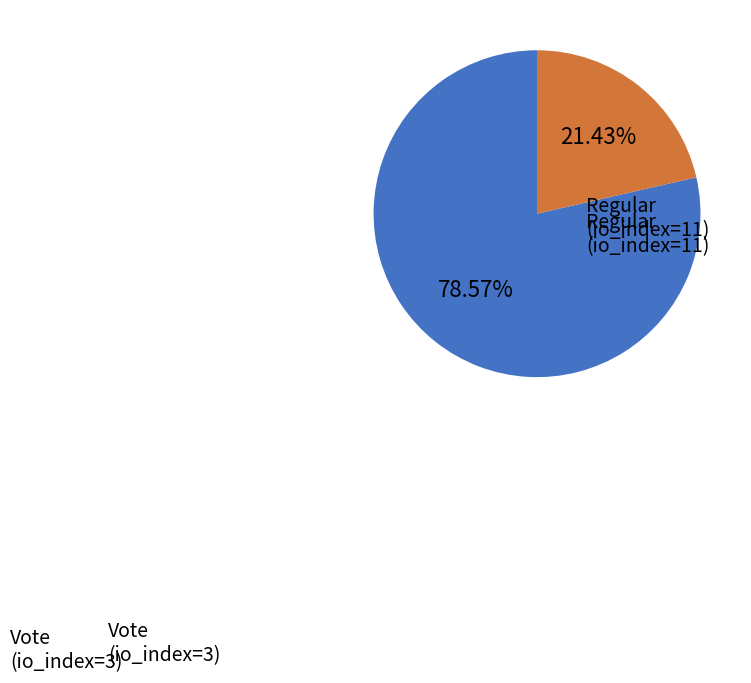

Is there a majority slice in this chart?

Yes